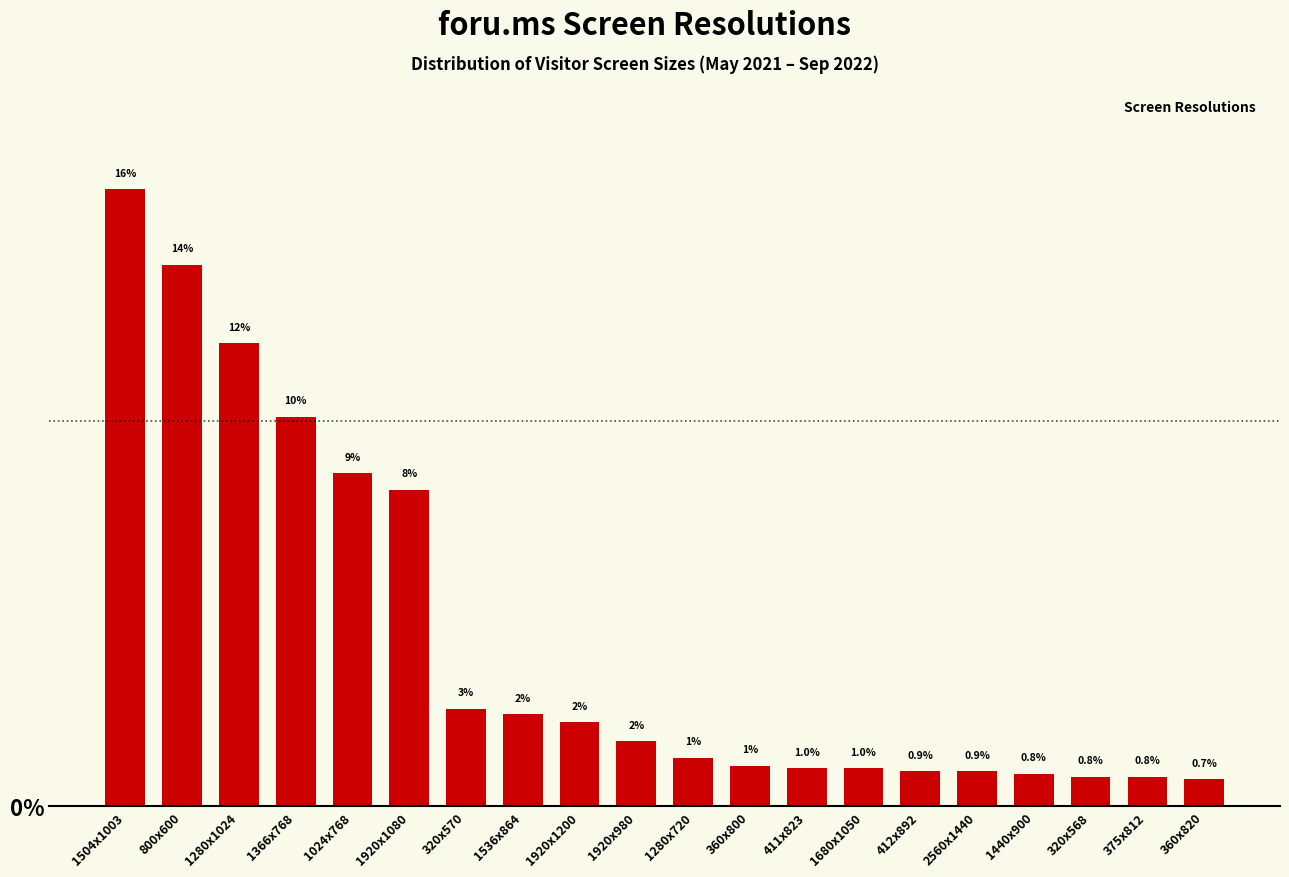

What is the value of the 4th bar from the left?

10.1